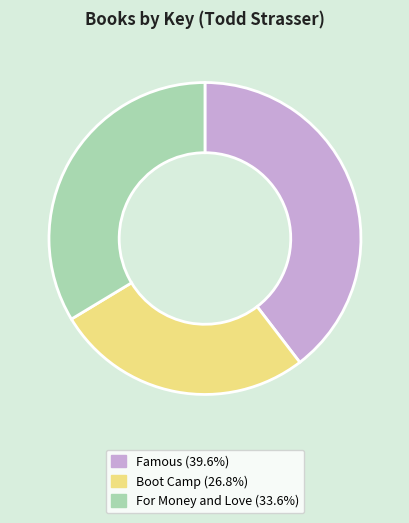

Does any single category account for the majority?

No